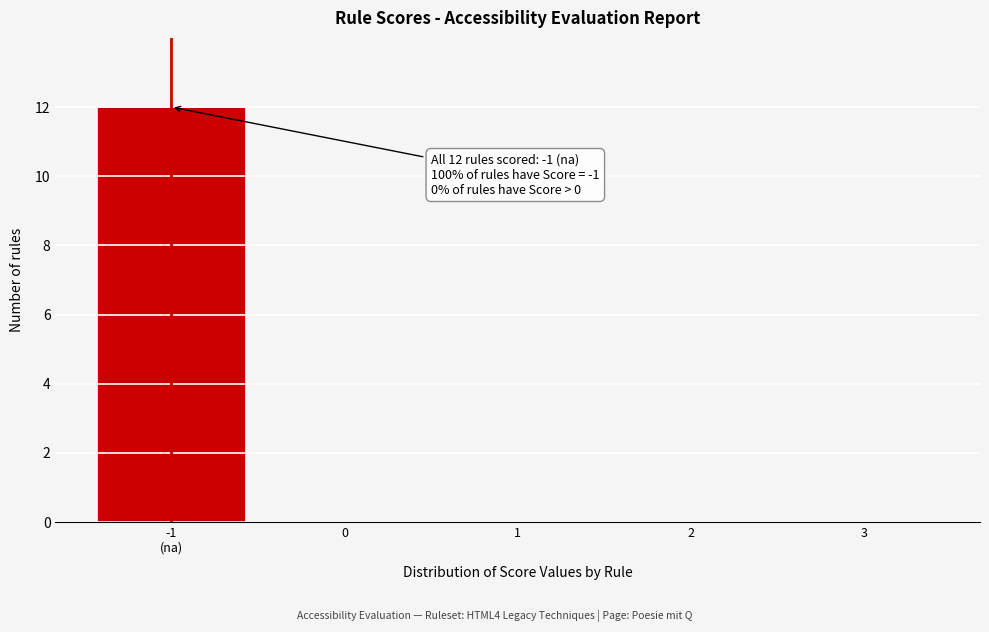

What is the maximum value shown in the chart?

12